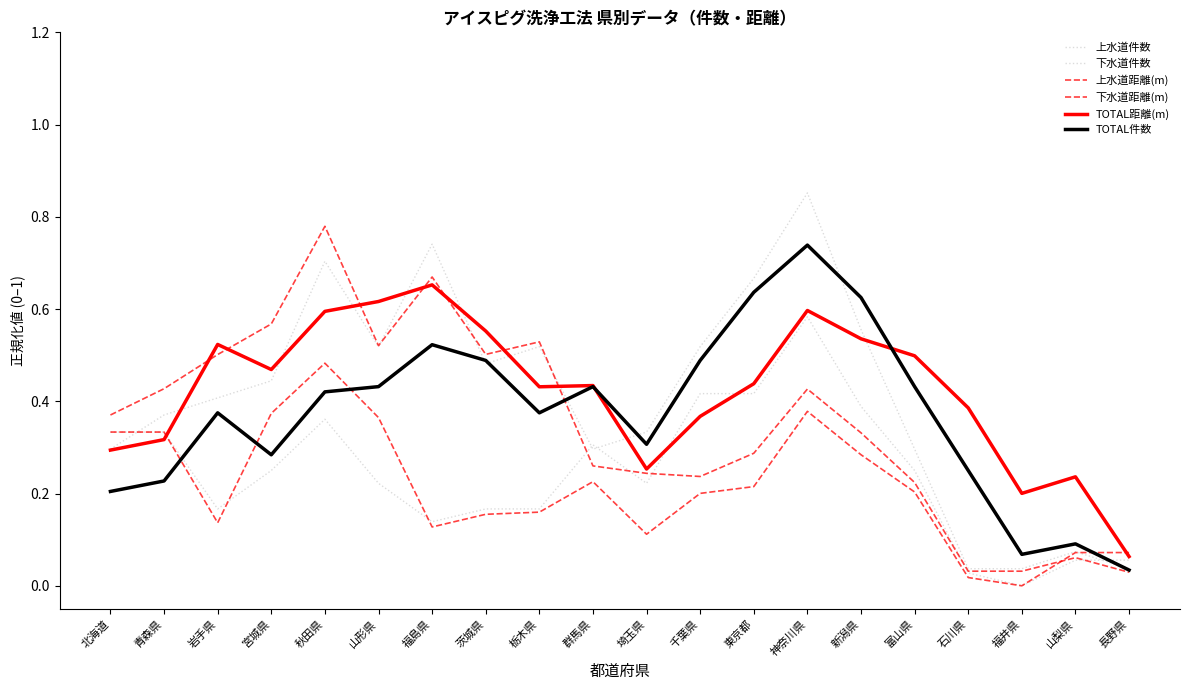

What is the sum of all TOTAL距離(m) values?

8.5